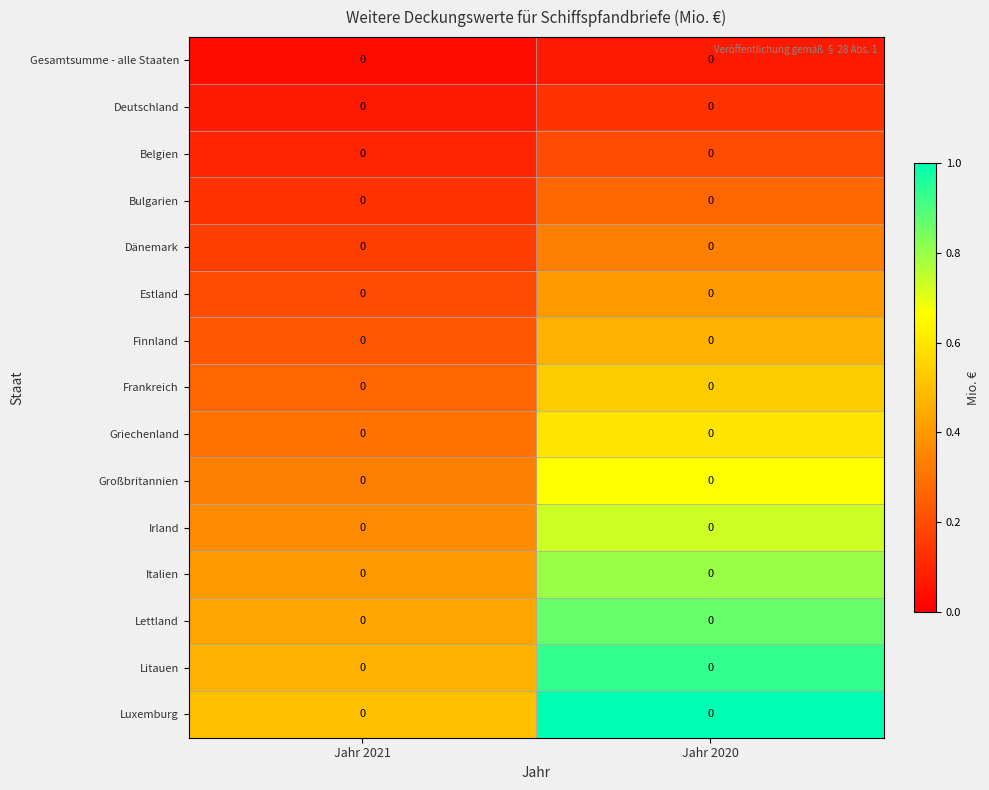

Between Jahr 2020 and Jahr 2021, which is larger?

Jahr 2020